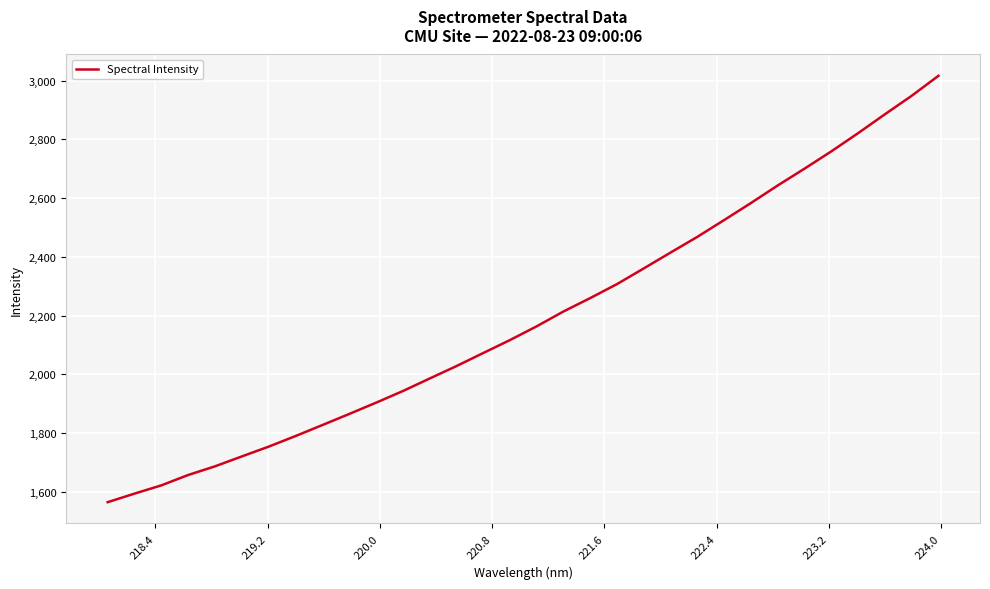

What is the maximum value shown in the chart?

3016.2